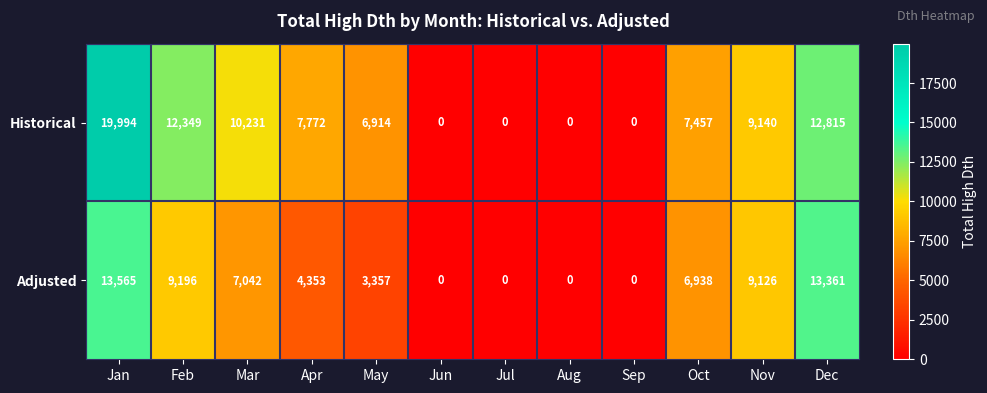

The value of Adjusted at Nov is 9126. True or false?

True